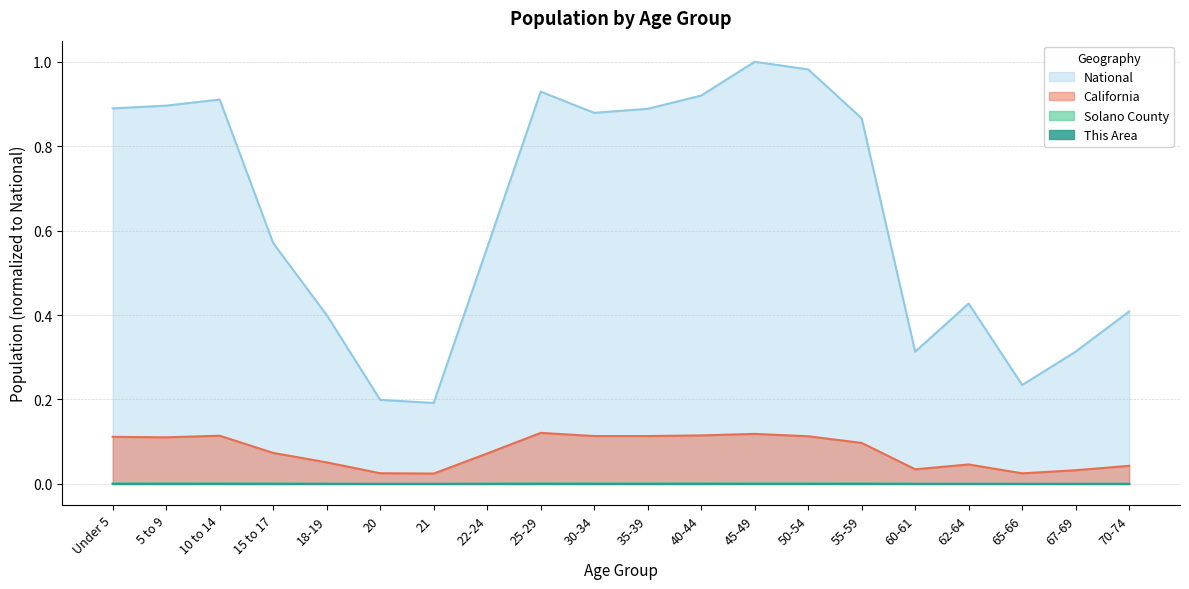

Which series has the largest range (max minus min)?

National